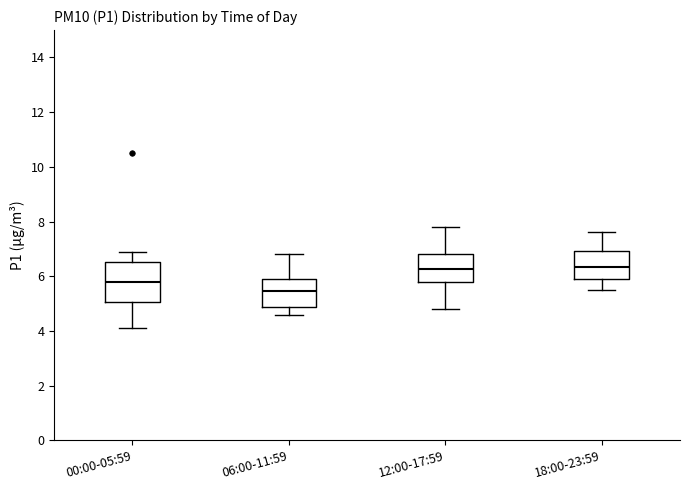

Which box has the lowest median line?

06:00-11:59